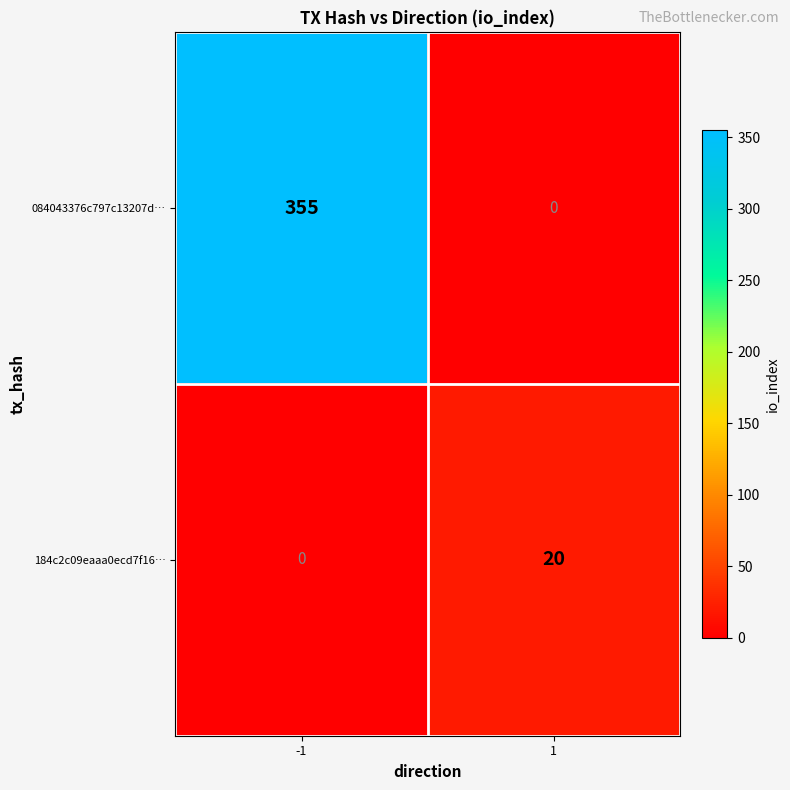

Reading right to left, what are all the values shown in this chart?

084043376c797c13207d…: 0	355
184c2c09eaaa0ecd7f16…: 20	0